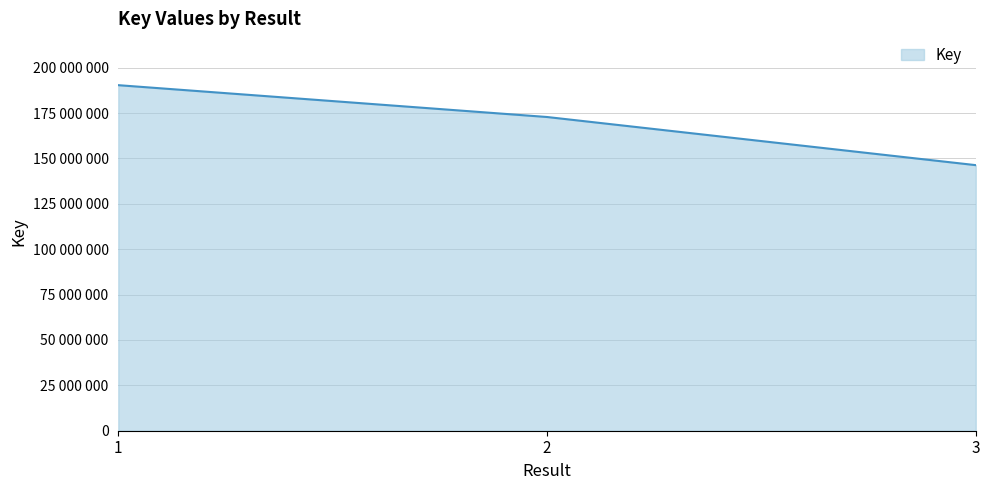

What is the change in value from 1 to 2?

-17542446